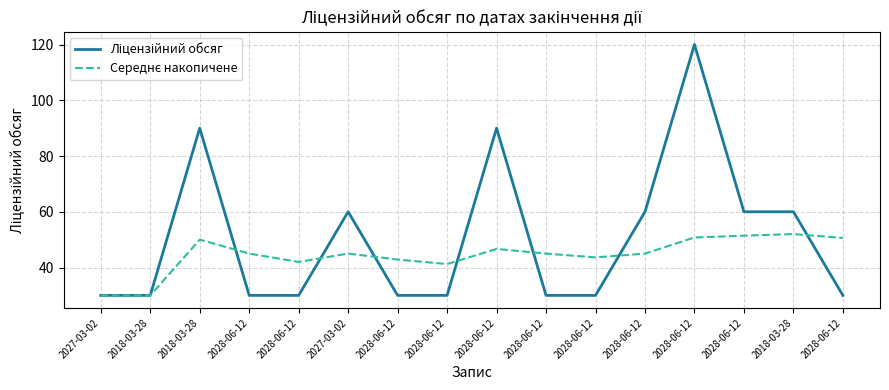

What is the average value of the Ліцензійний обсяг series?

50.6